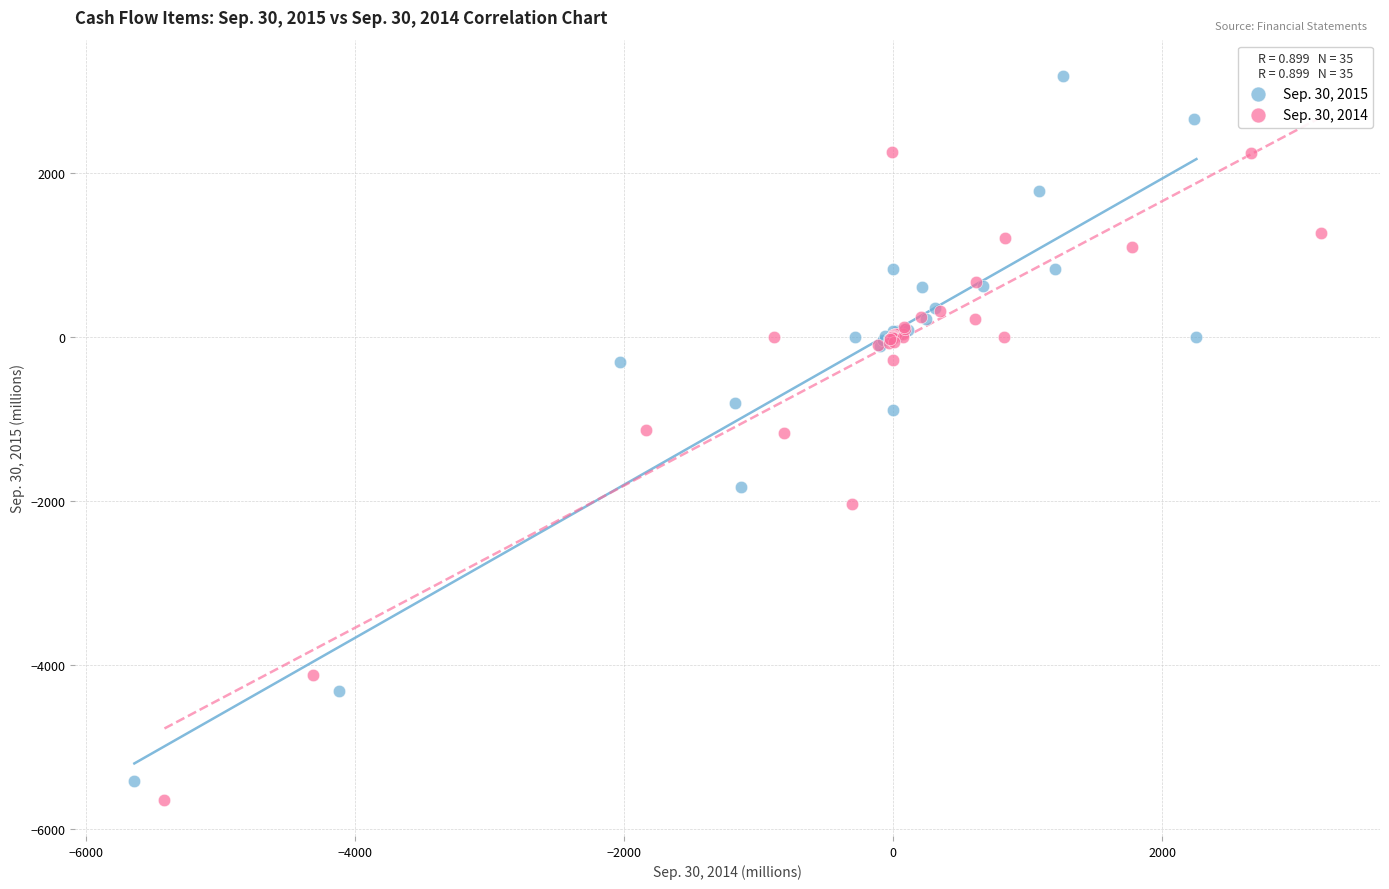

Which series has the widest spread of Y values?

Sep. 30, 2015